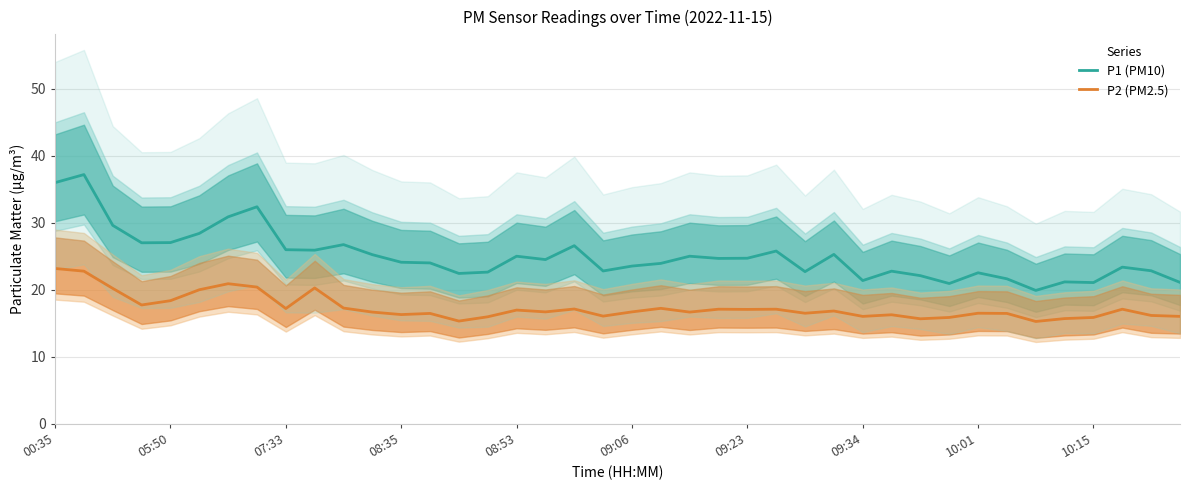

At how many categories does at least one series exceed 25?

15